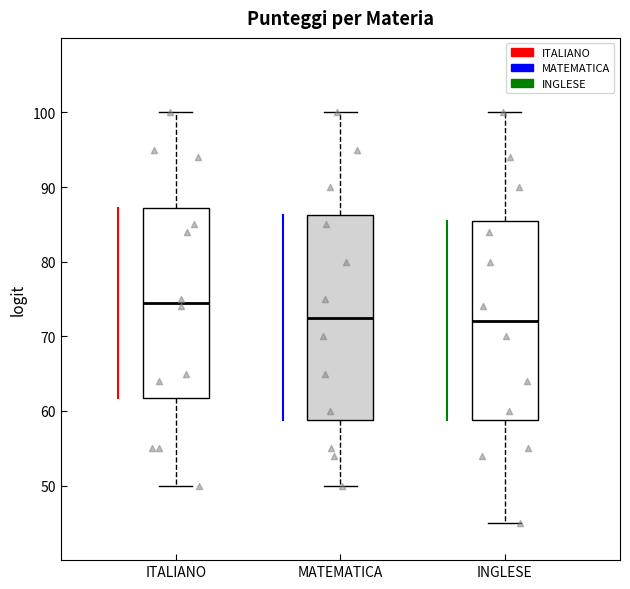

Reading left to right, transcribe this box plot: for each box, give where its median line is, the range the box spans, and where its two whiskers end, as read against the y-axis. The values are not printed on the chart, so give them approximately, as read against the axis.

ITALIANO: median 75, box 62 to 87, whiskers 50 to 100
MATEMATICA: median 73, box 59 to 86, whiskers 50 to 100
INGLESE: median 72, box 59 to 86, whiskers 45 to 100